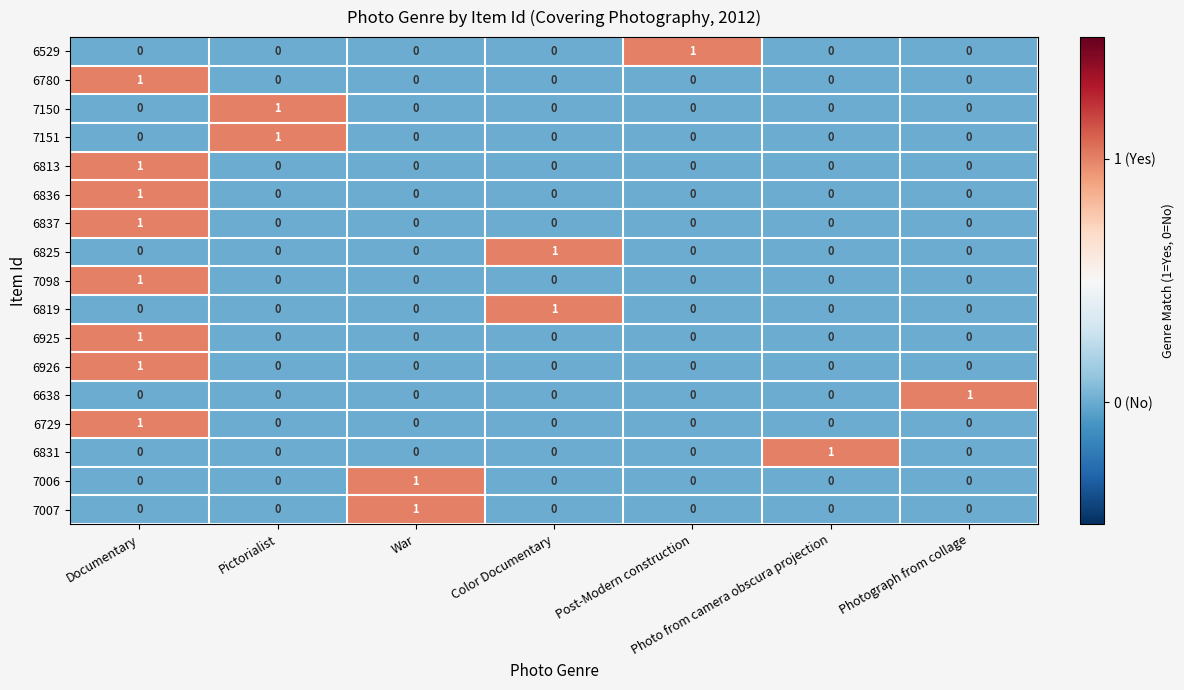

Is it true that 6819 equals 0 at Documentary?

True